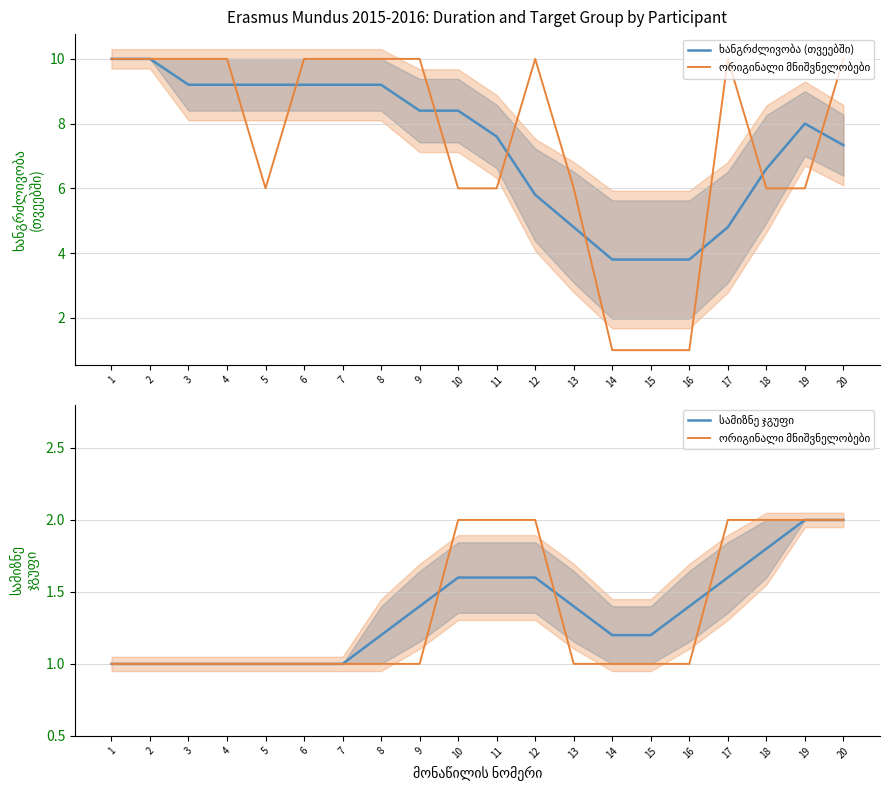

At how many categories does at least one series exceed 6?

14